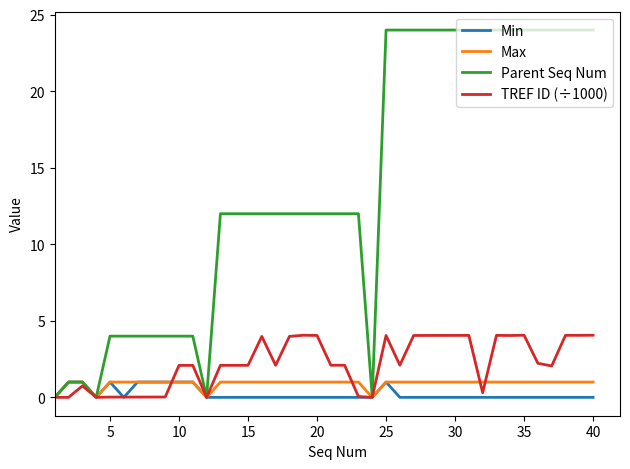

What is the greatest value displayed?

24.0